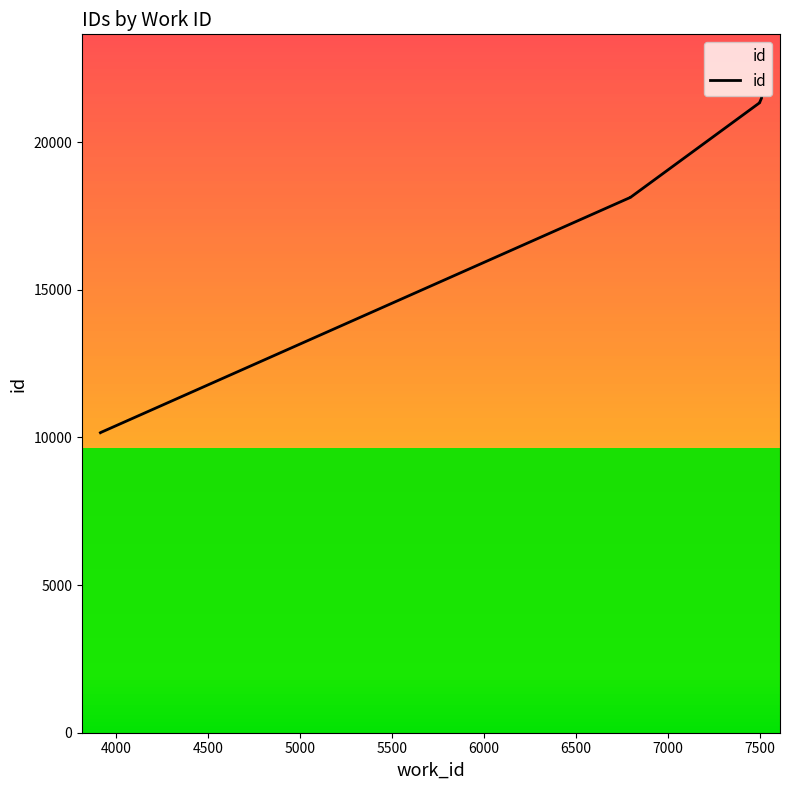

Reading left to right, transcribe all the data shown in this chart.

10160	10174	18130	18131	21337	21339	21345	21350	21496	21501